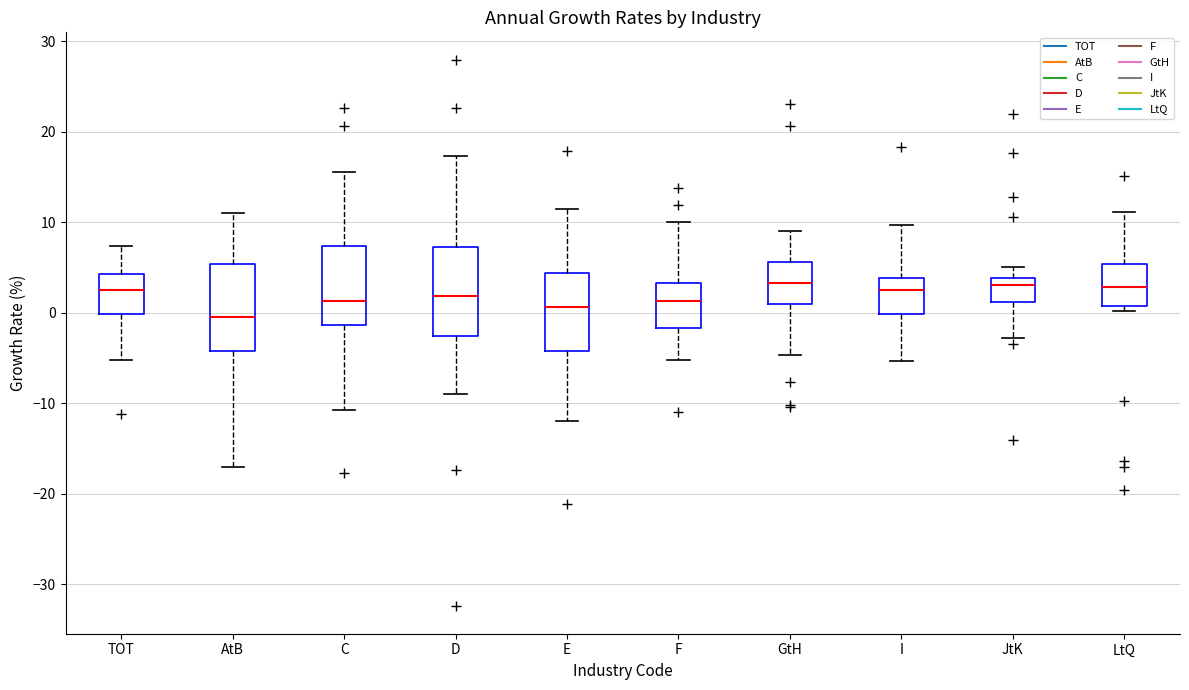

Where does the upper whisker of the box for F end on the y-axis? The values are not printed on the chart, so give them approximately, as read against the axis.

10